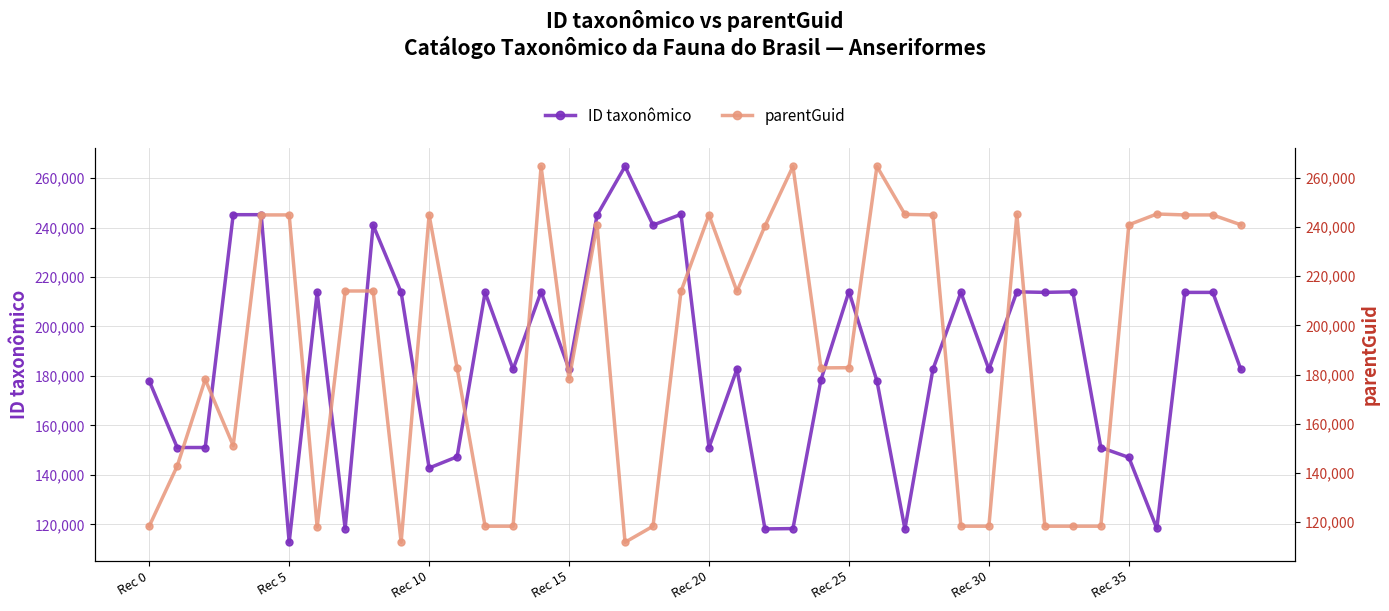

Which label corresponds to the largest value in the chart?

17